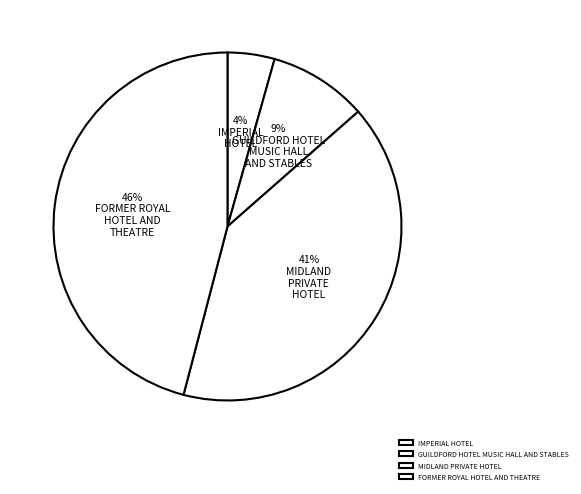

Is it true that GUILDFORD HOTEL MUSIC HALL AND STABLES is 17% of the pie?

False